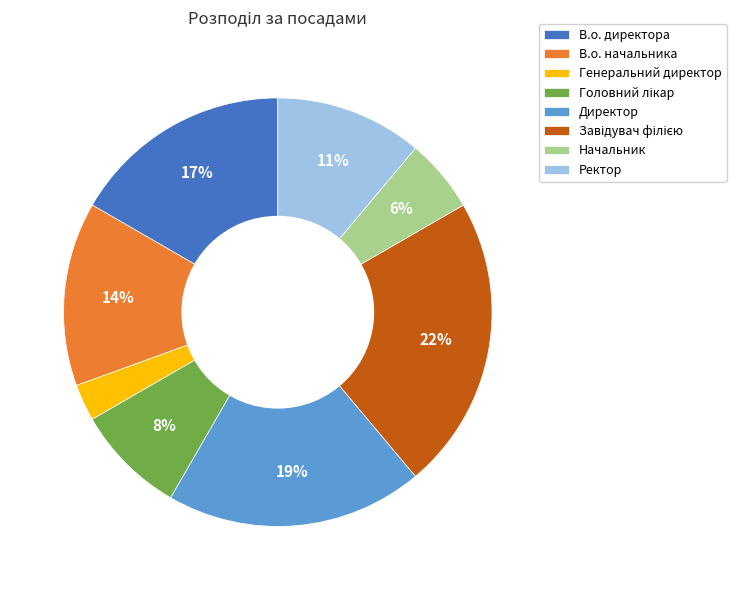

To the nearest percent, what is the difference between the largest and smallest slice percentages?

19%